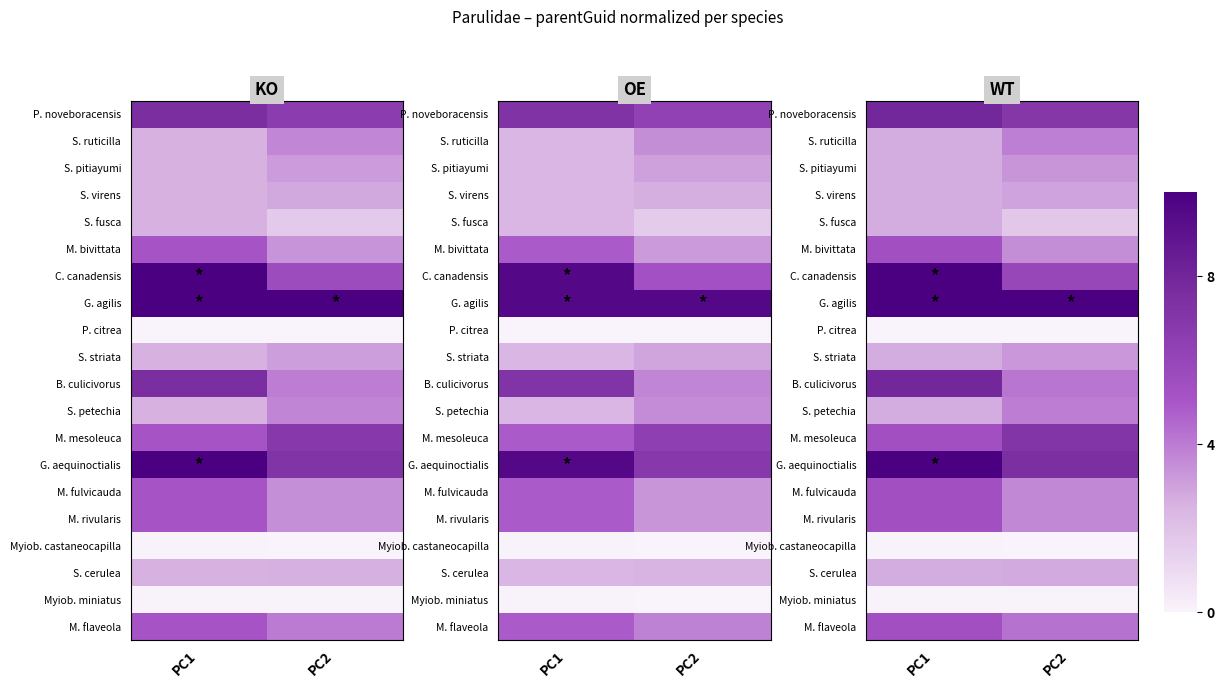

Between PC1 and PC2, which is larger?

PC1